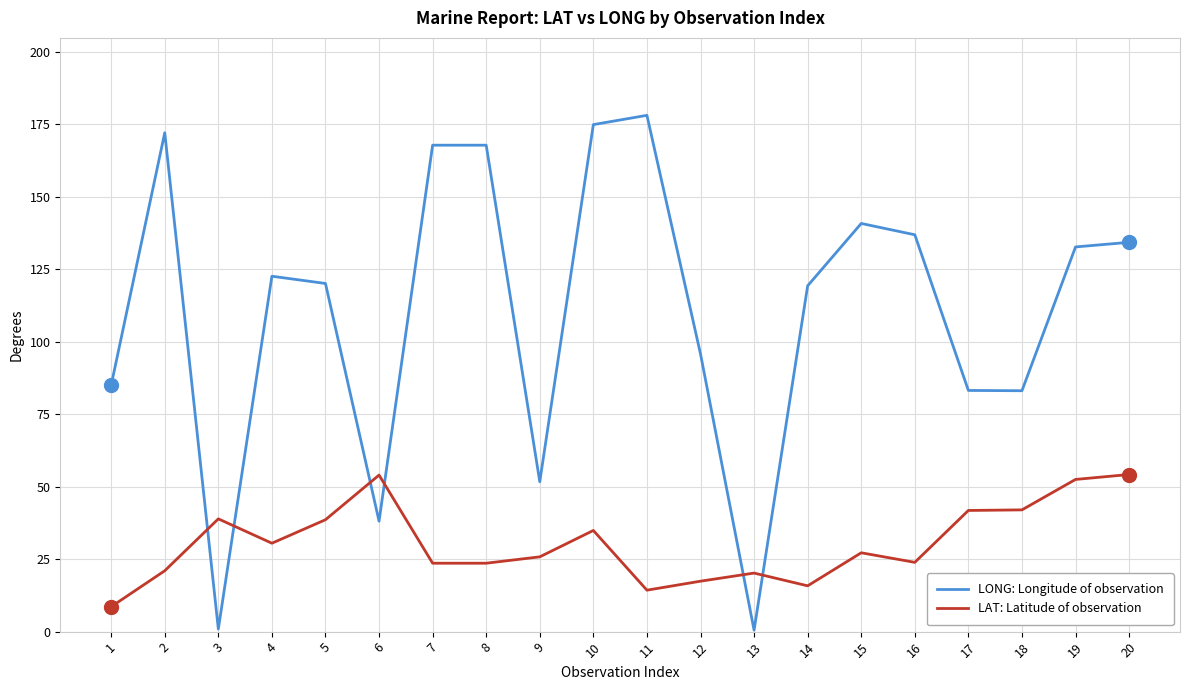

What is the average value of the LAT: Latitude of observation series?

30.4